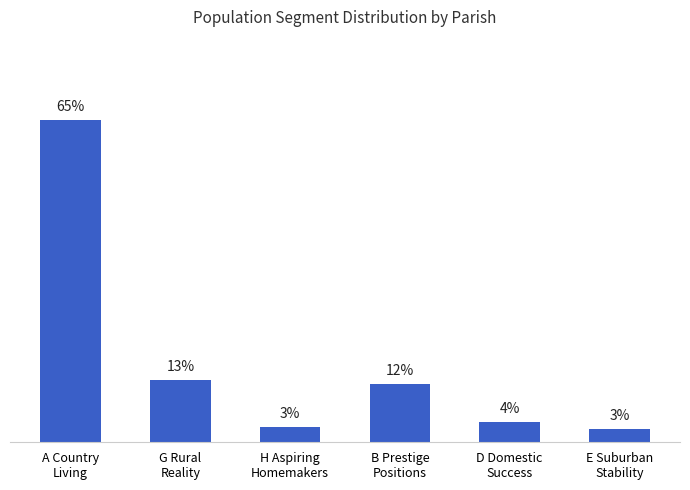

Rank the categories by value from lowest to highest.

E Suburban
Stability, H Aspiring
Homemakers, D Domestic
Success, B Prestige
Positions, G Rural
Reality, A Country
Living